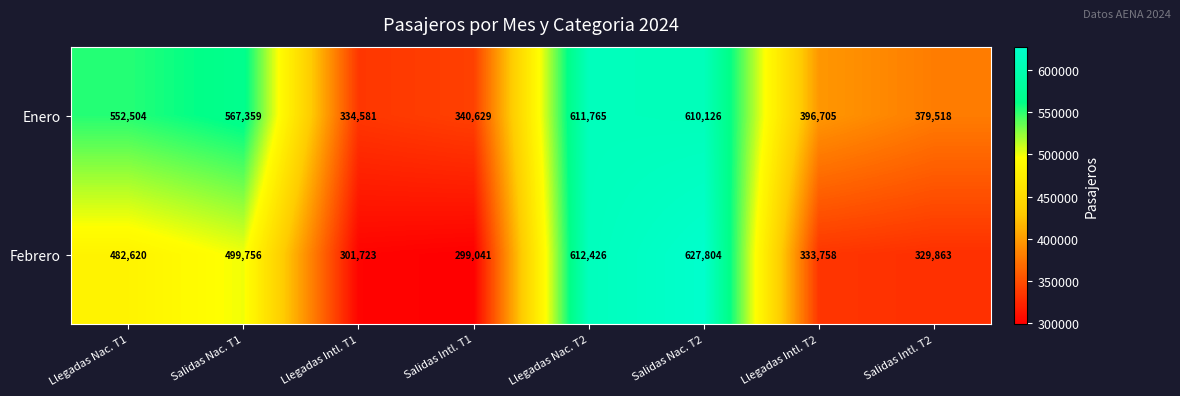

Which category has the highest value across all series?

Salidas Nac. T2